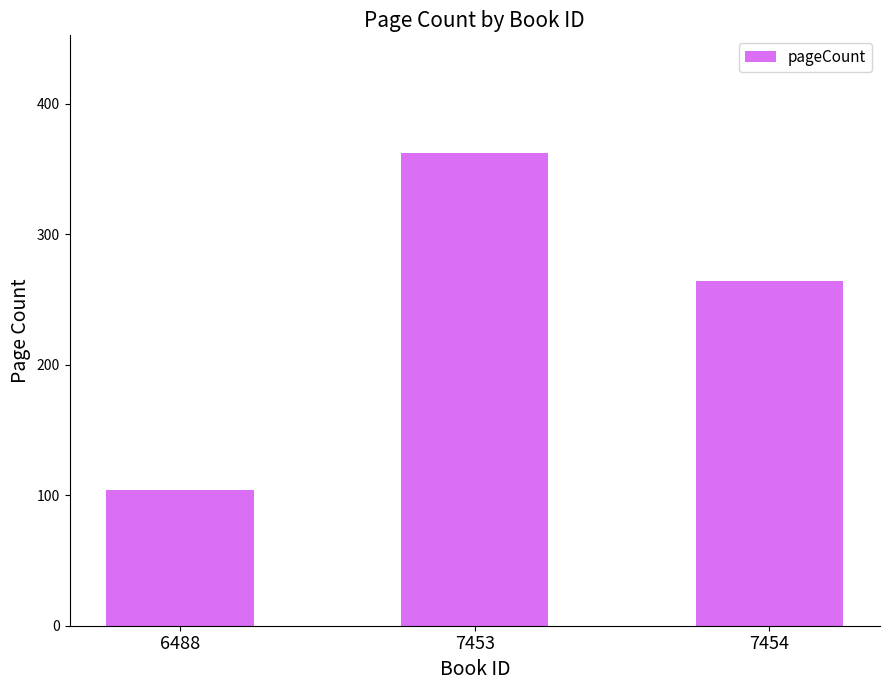

What is the greatest value displayed?

362